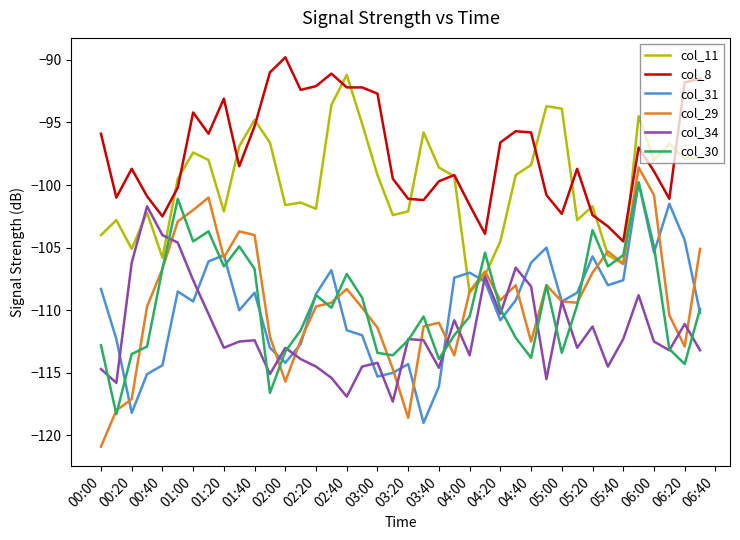

Which series has the largest range (max minus min)?

col_29